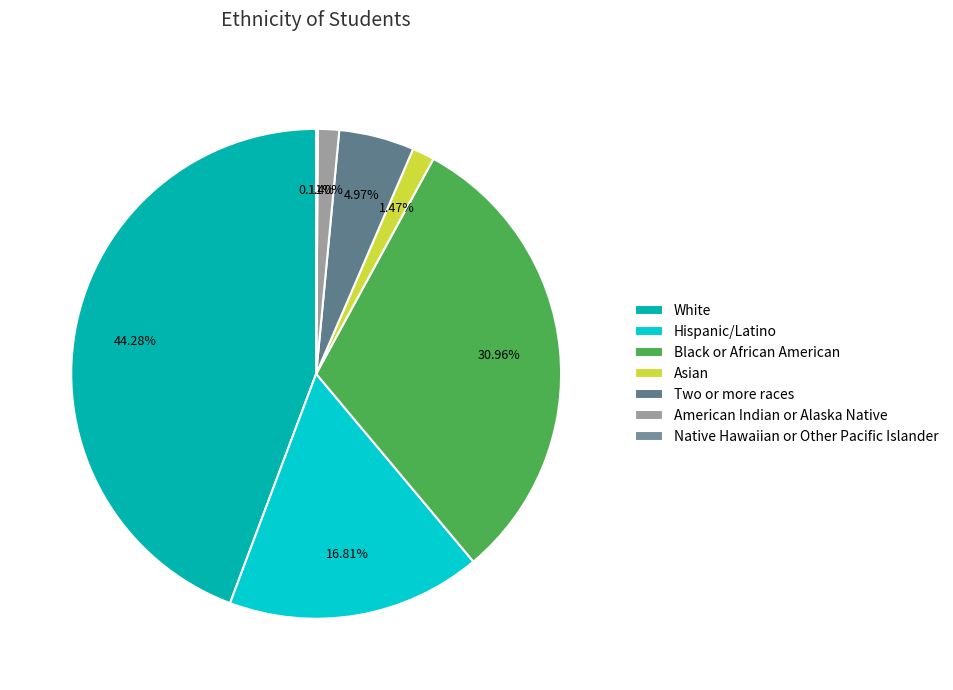

What is the change in value from Black or African American to Native Hawaiian or Other Pacific Islander?

-56439